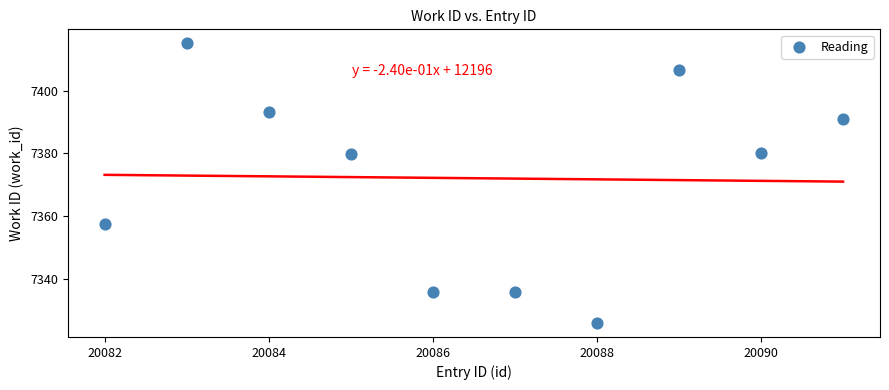

What is the average X value?

20086.5